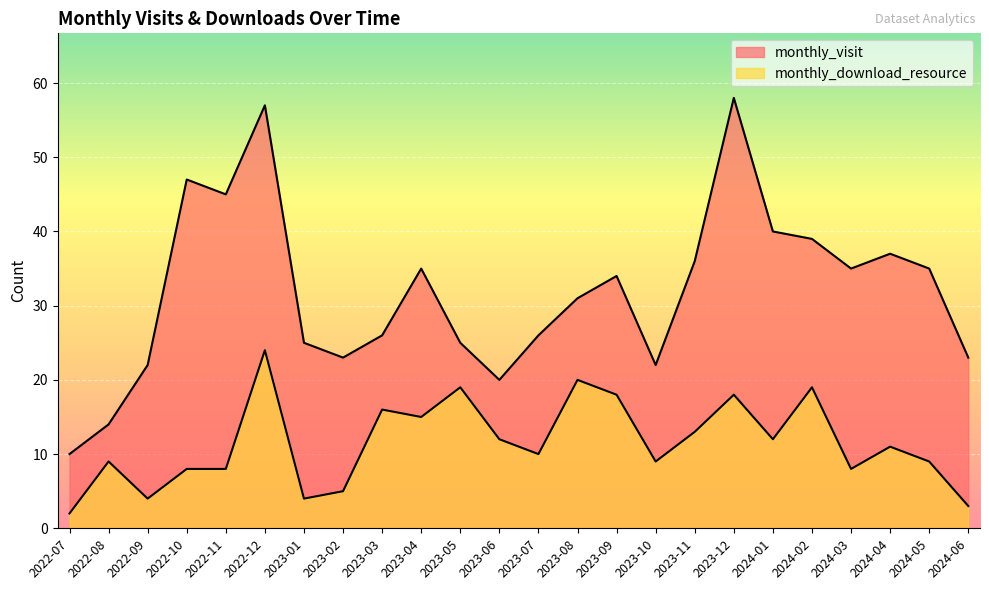

Count the number of data series in this chart.

2